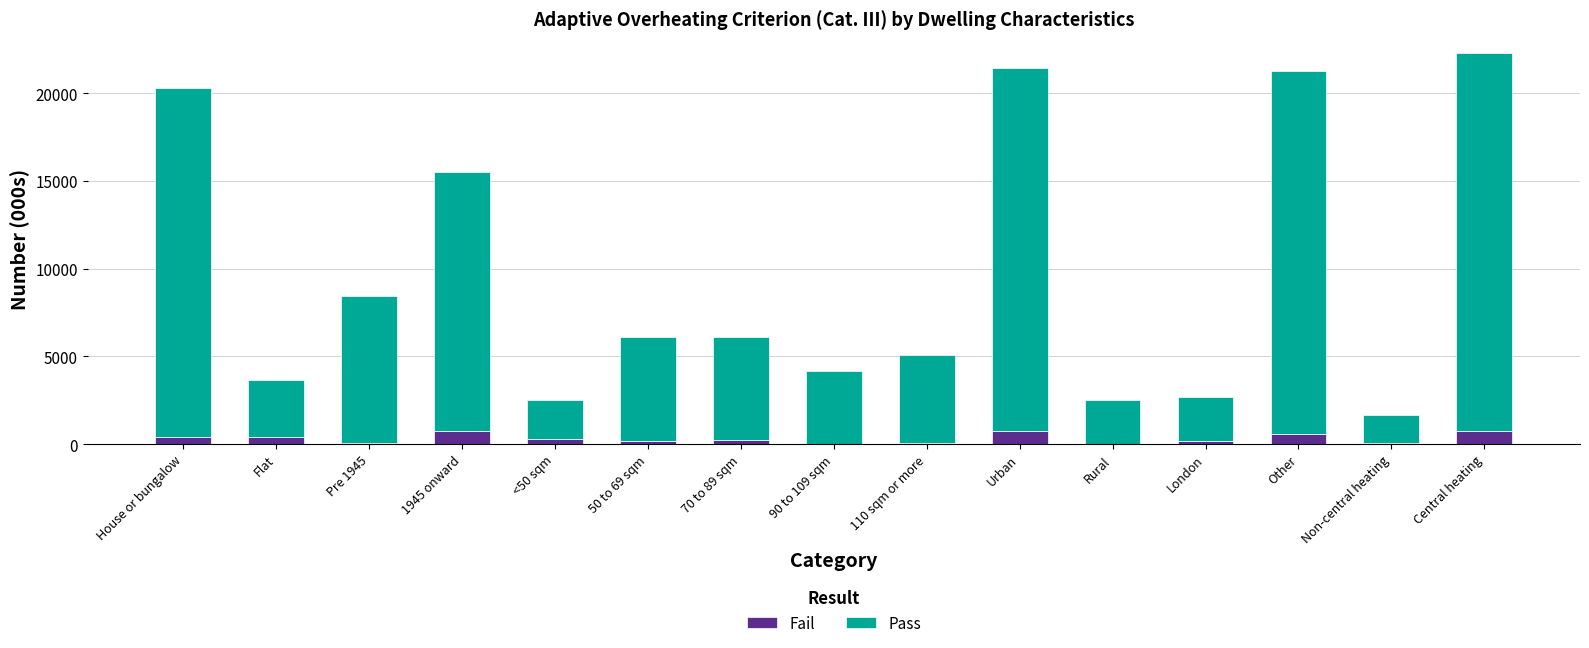

What is the total value across all series at 50 to 69 sqm?

6107.4